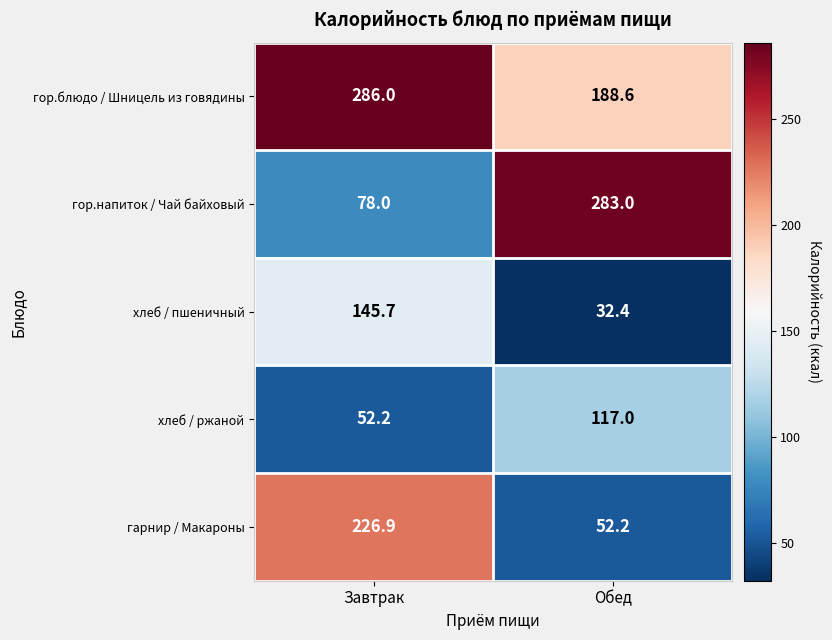

What is the average value of the хлеб / ржаной series?

84.6